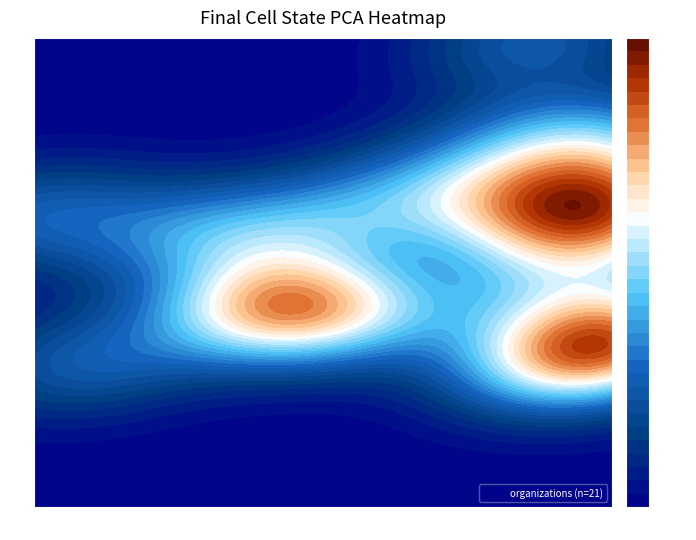

What is the maximum value shown in the chart?

6.4